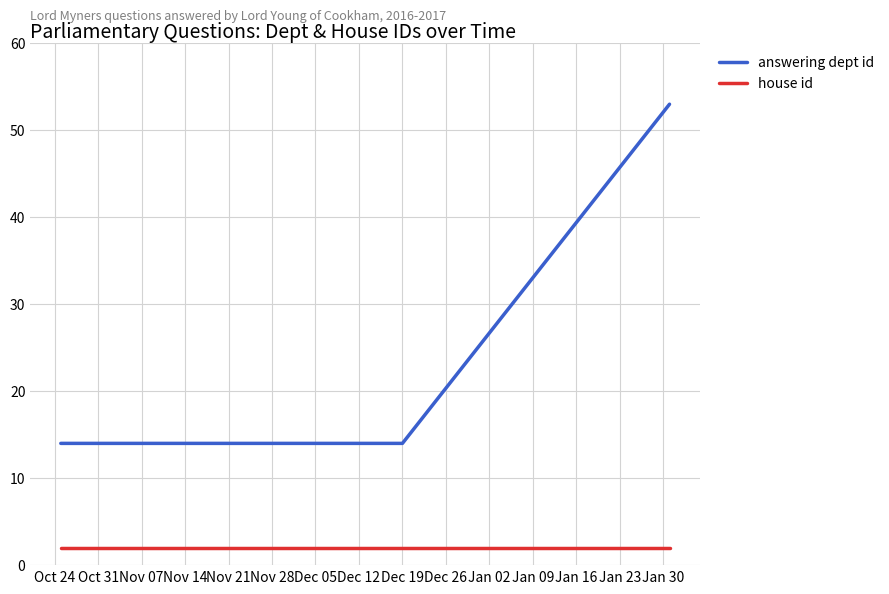

How many lines are shown in the chart?

2